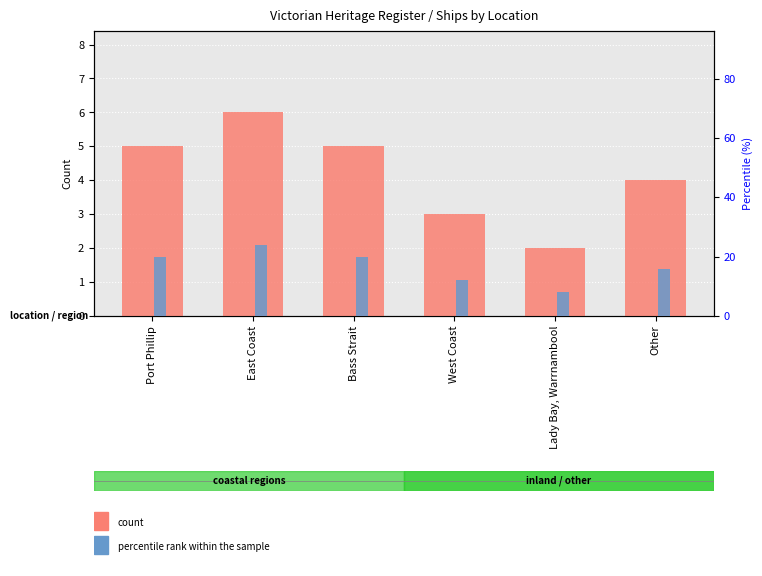

At Lady Bay, Warrnambool, list the series in order from largest to smallest.

percentile rank within the sample, count